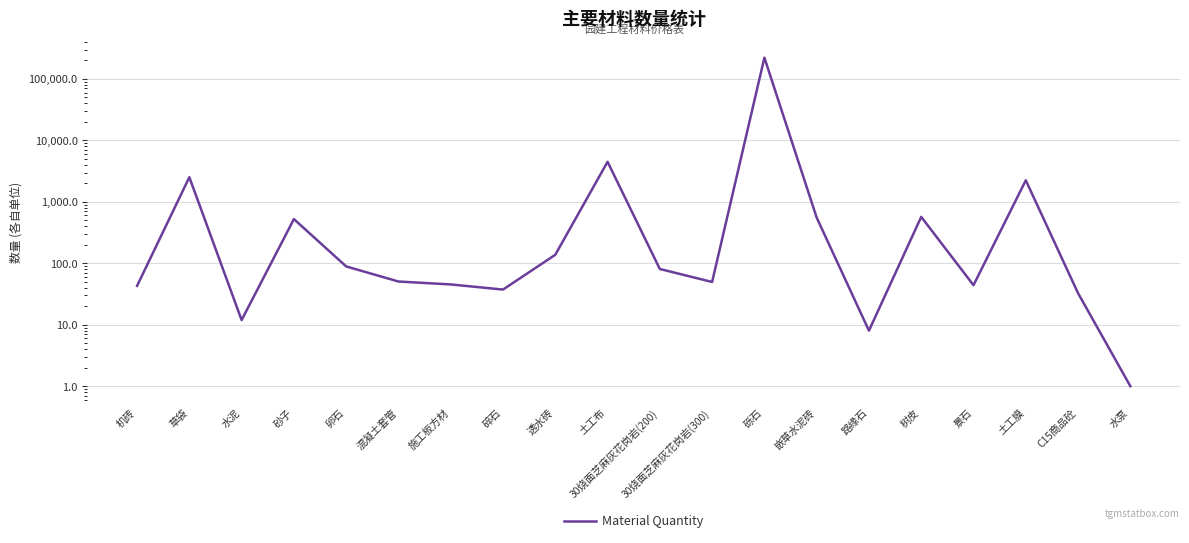

Rank the categories by value from lowest to highest.

水泵, 路缘石, 水泥, C15商品砼, 碎石, 机砖, 景石, 施工板方材, 30烧面芝麻灰花岗岩(300), 混凝土套管, 30烧面芝麻灰花岗岩(200), 卵石, 透水砖, 砂子, 嵌草水泥砖, 树皮, 土工膜, 草袋, 土工布, 砾石